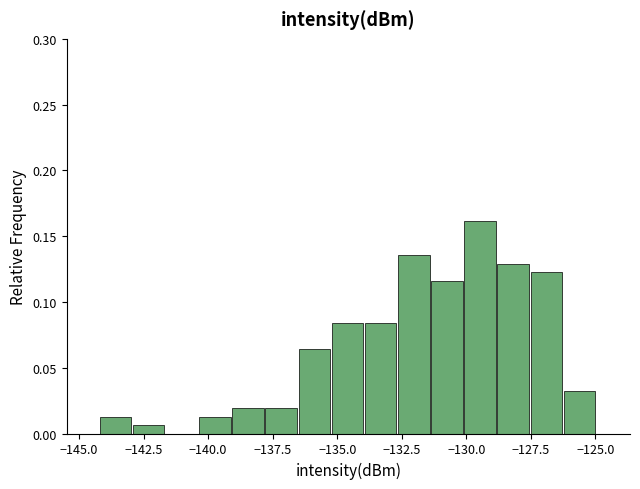

Read against the x-axis, roughly where is the centre of the tallest bar?

-129.5